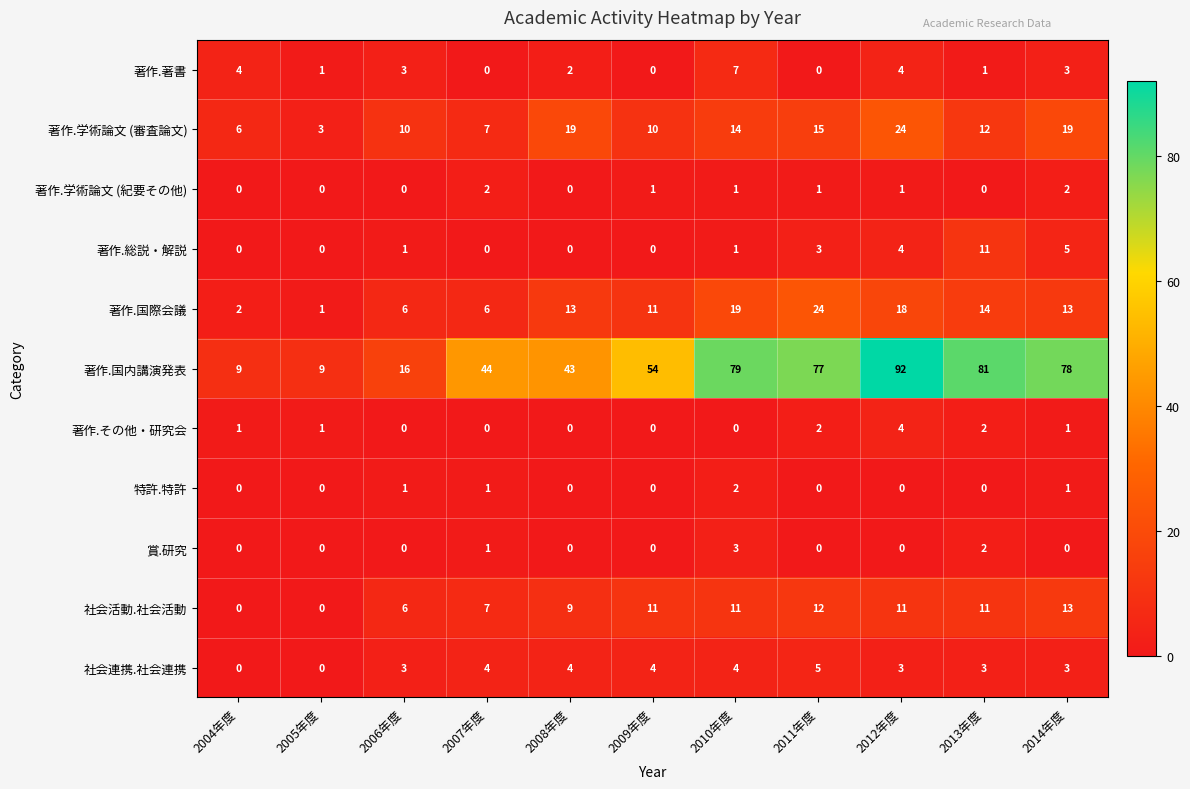

Count the number of data series in this chart.

11